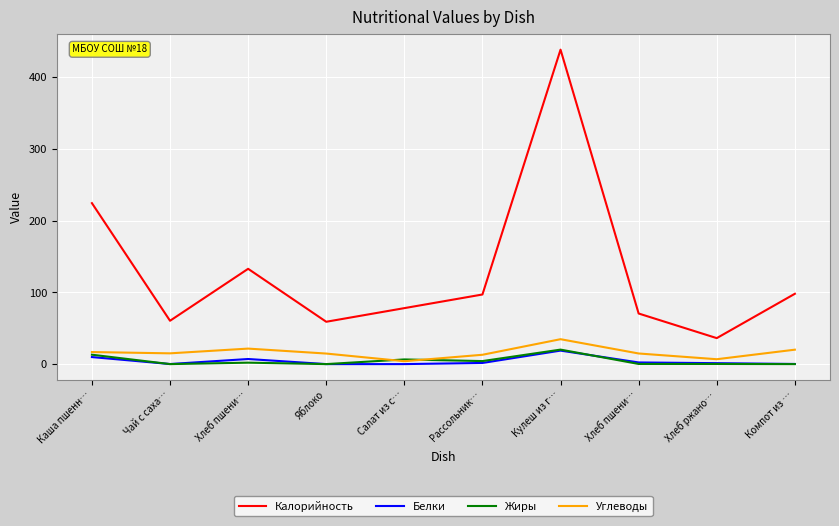

List the series in order of their peak value, highest first.

Калорийность, Углеводы, Жиры, Белки